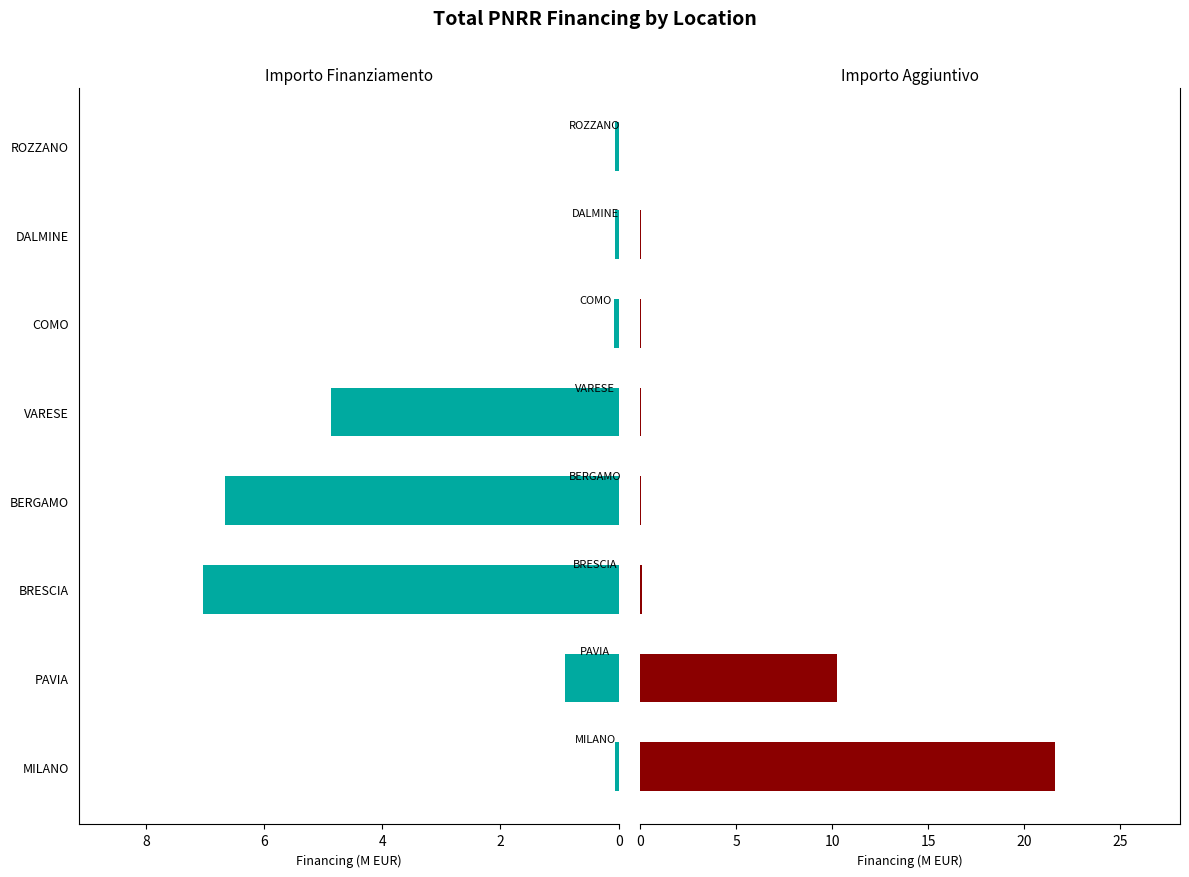

List the series in order of their overall mean, lowest first.

Importo Finanziamento, Importo Aggiuntivo